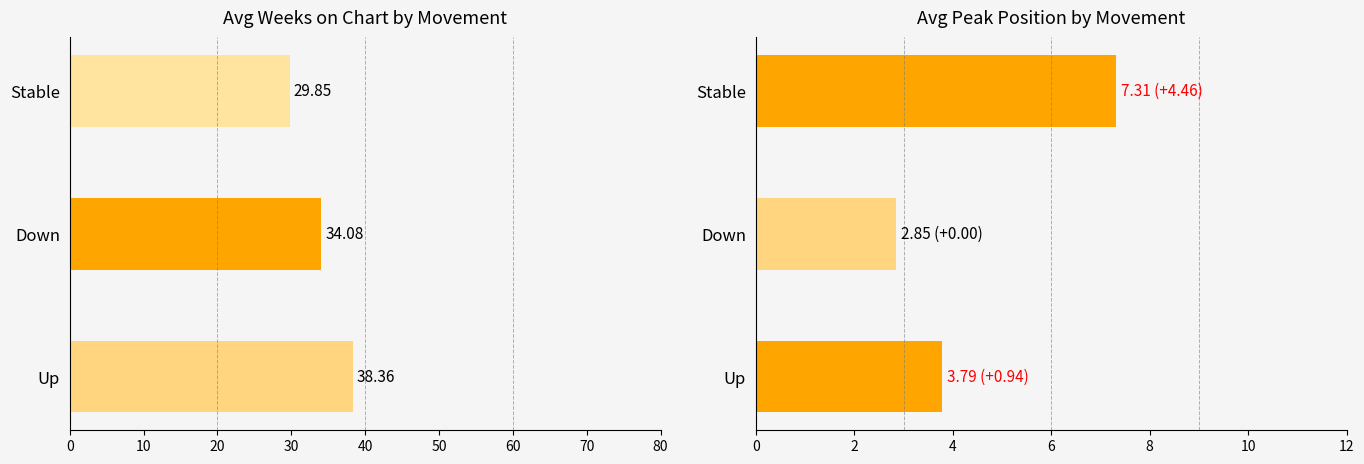

What is the difference between the highest and lowest values at Stable?

22.5